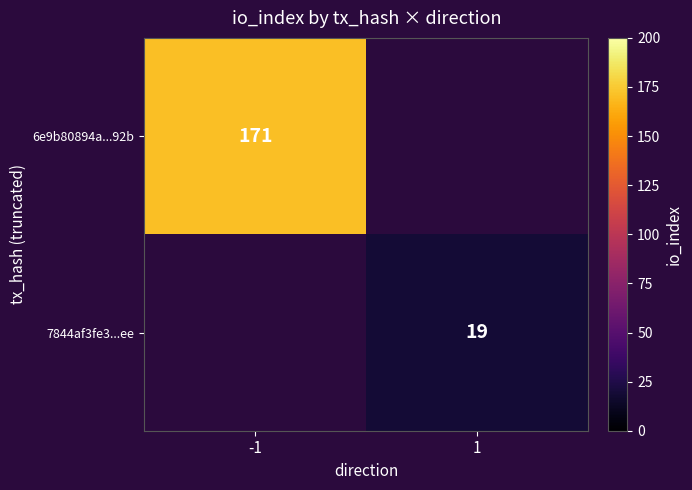

Which has a higher value, -1 or 1?

-1